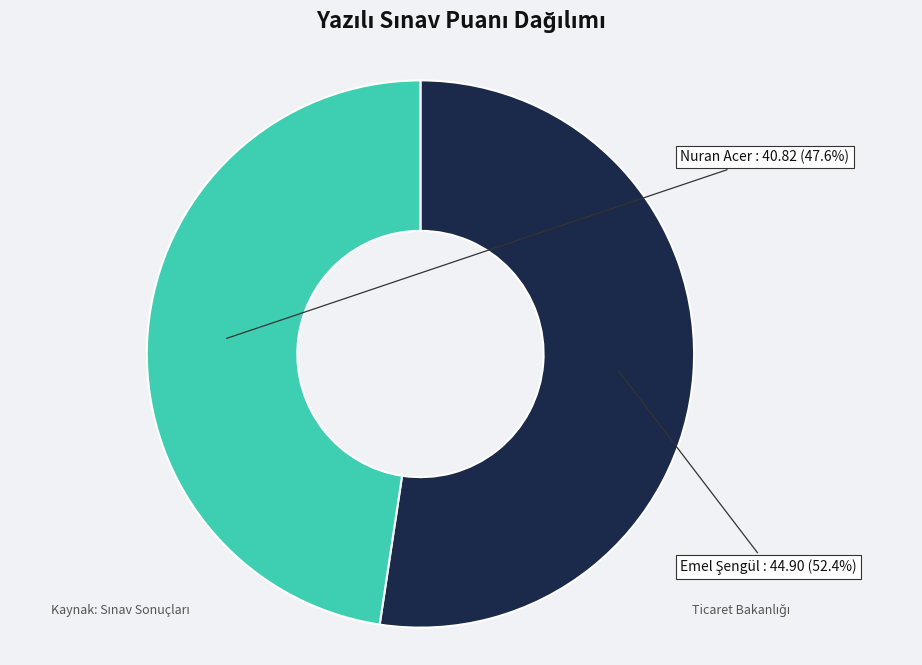

What percentage do Emel Şengül and Nuran Acer together represent?

100.0%